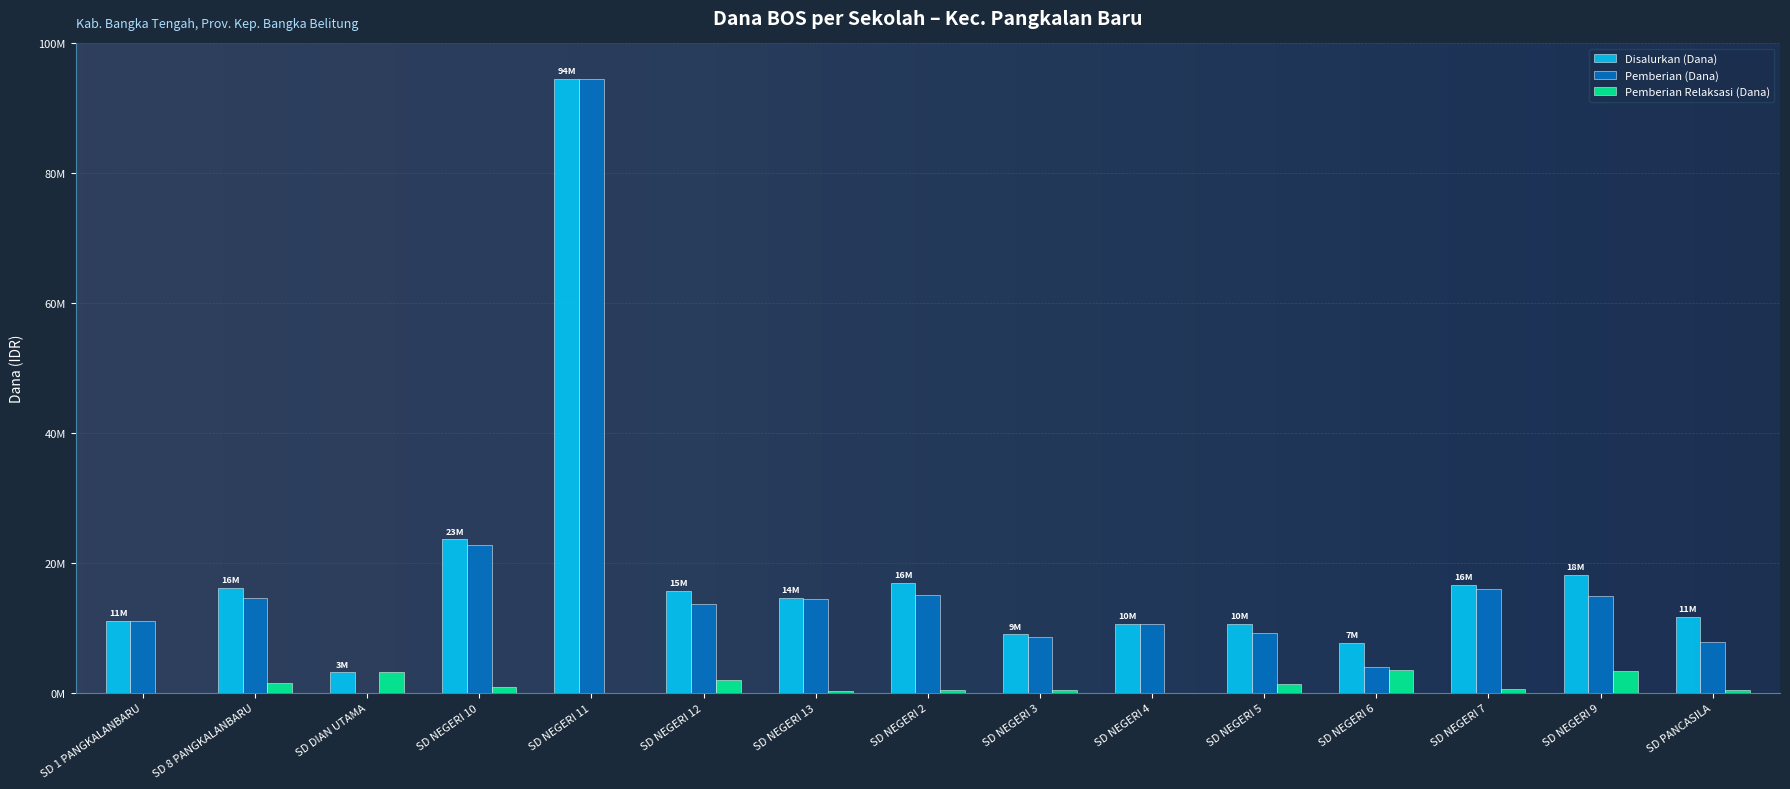

Which category has the highest value across all series?

SD NEGERI 11